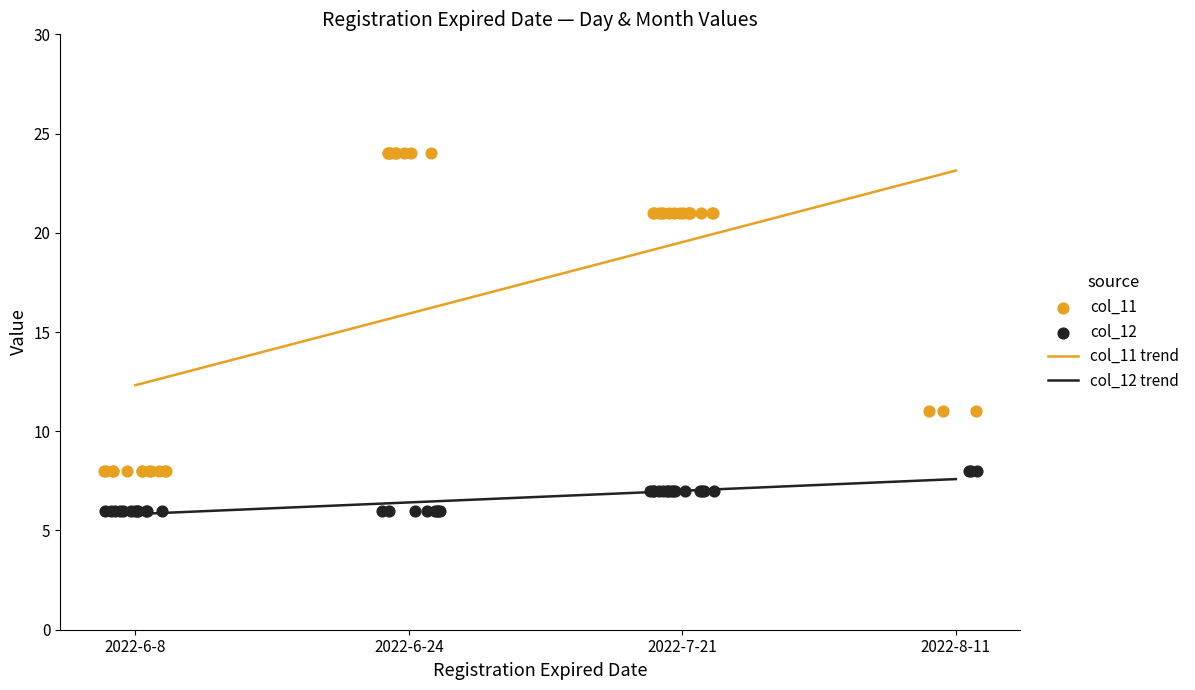

Which series contains the lowest Y value?

col_12